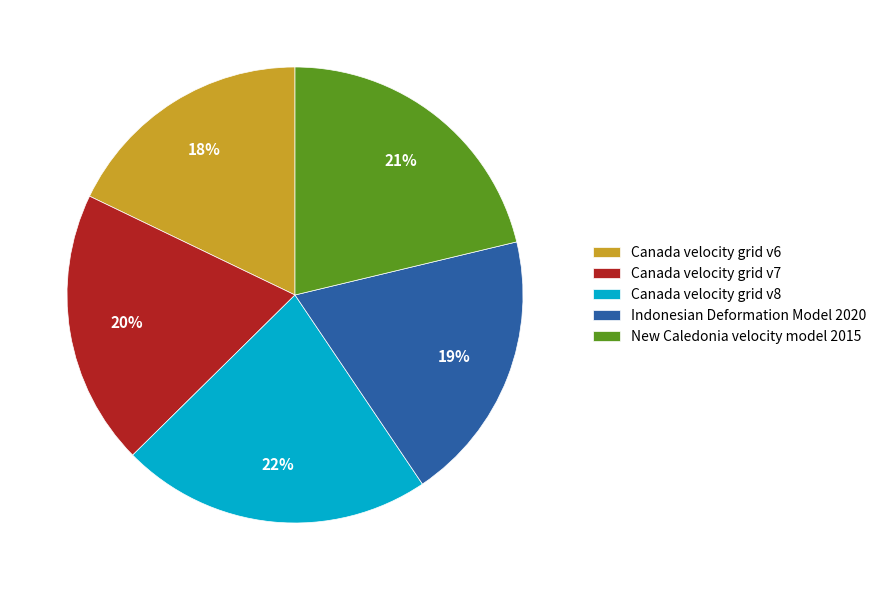

What is the ratio of the value at Canada velocity grid v7 to the value at Canada velocity grid v6?

1.1